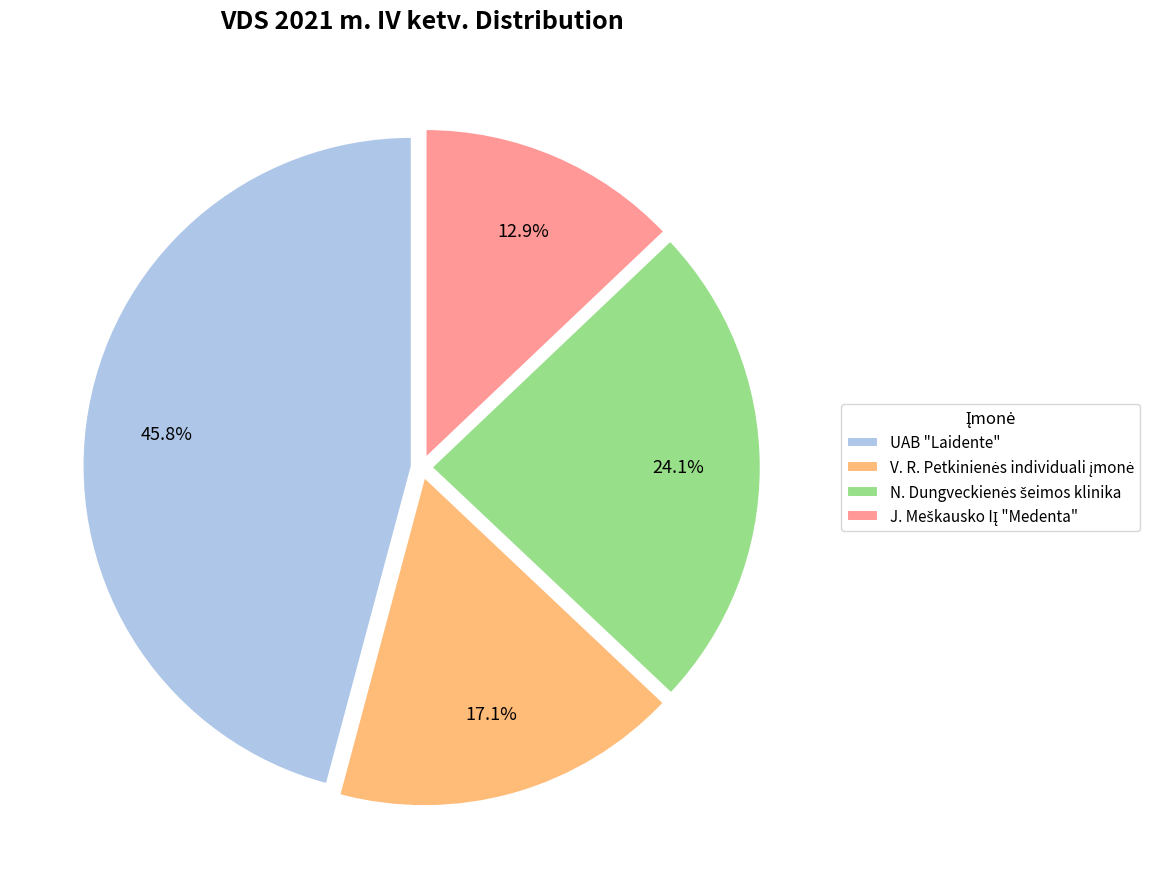

How many slices are in this pie chart?

4